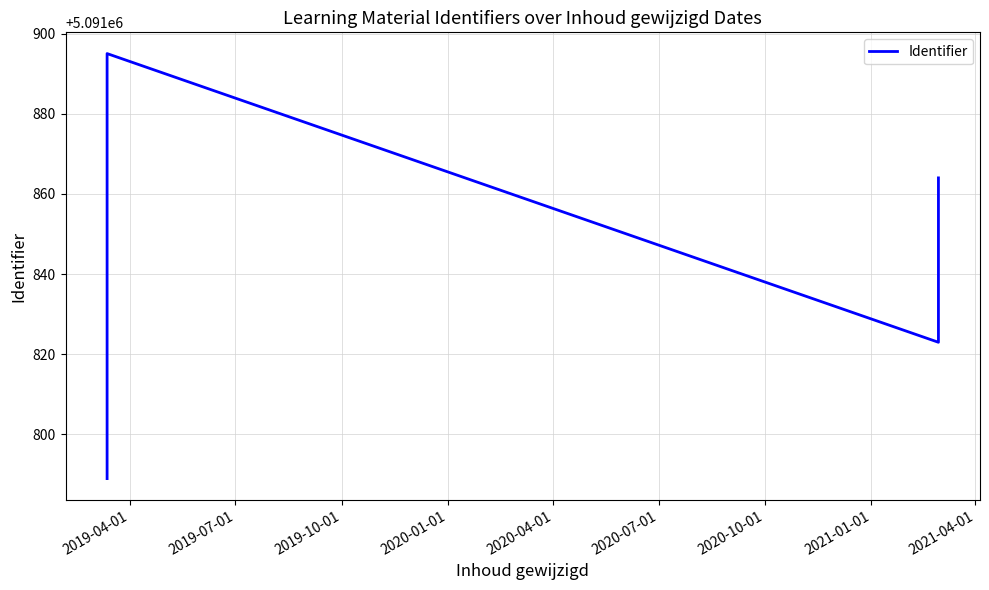

Reading left to right, list all the values displayed in this chart.

5091789	5091793	5091806	5091814	5091833	5091842	5091855	5091875	5091884	5091886	5091889	5091892	5091895	5091823	5091864